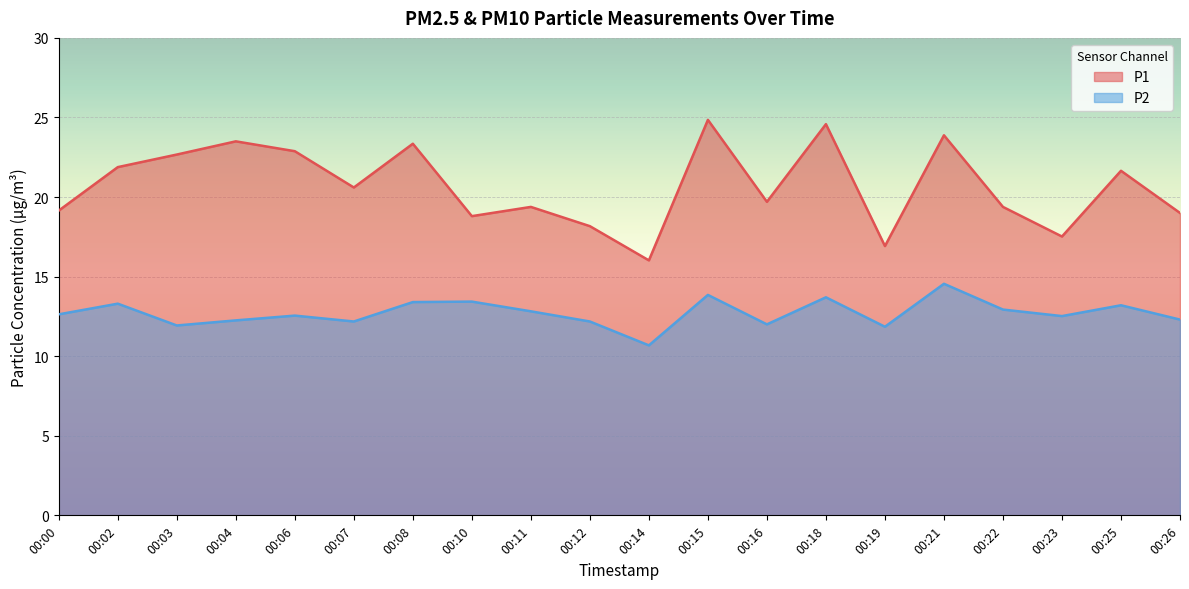

Where is the first local maximum for P1?

00:04